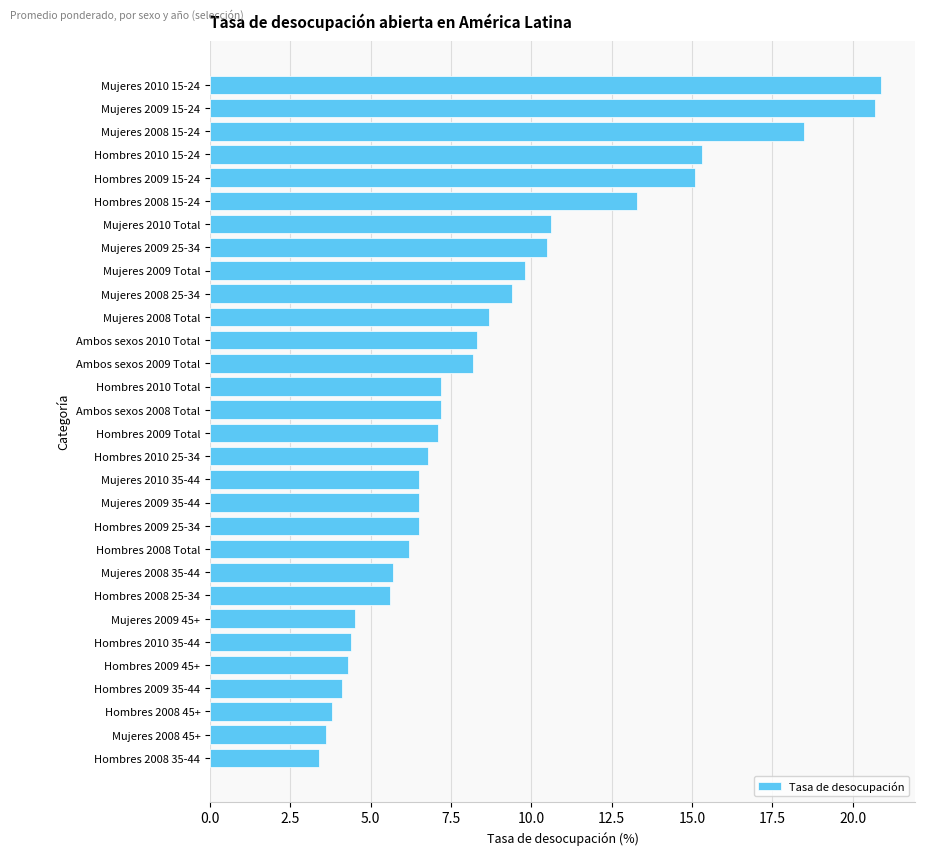

The chart shows a value of 10.1 at Ambos sexos 2008 Total. True or false?

False